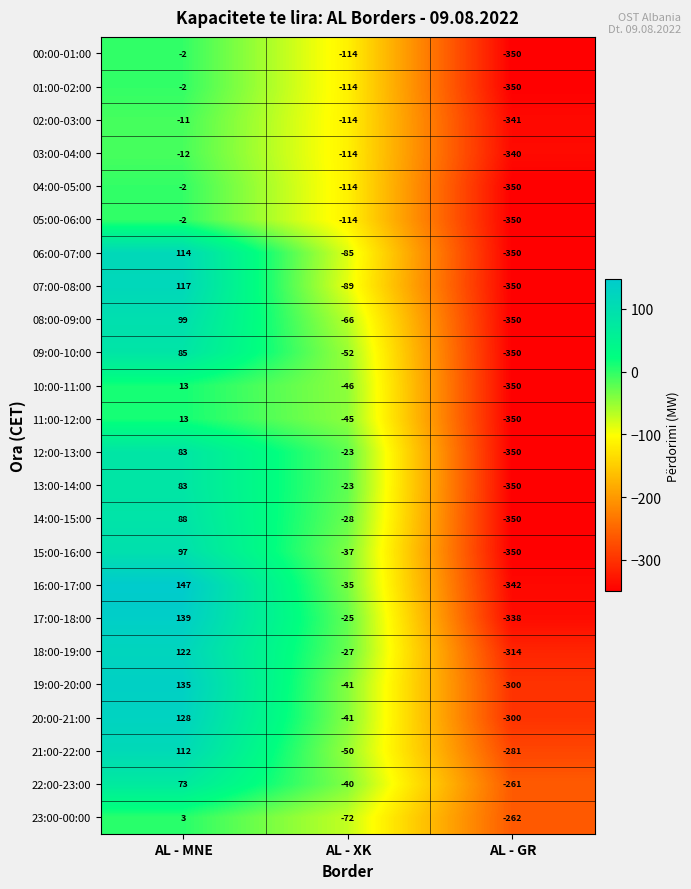

The 20:00-21:00 series shows -167 at AL - GR. True or false?

False